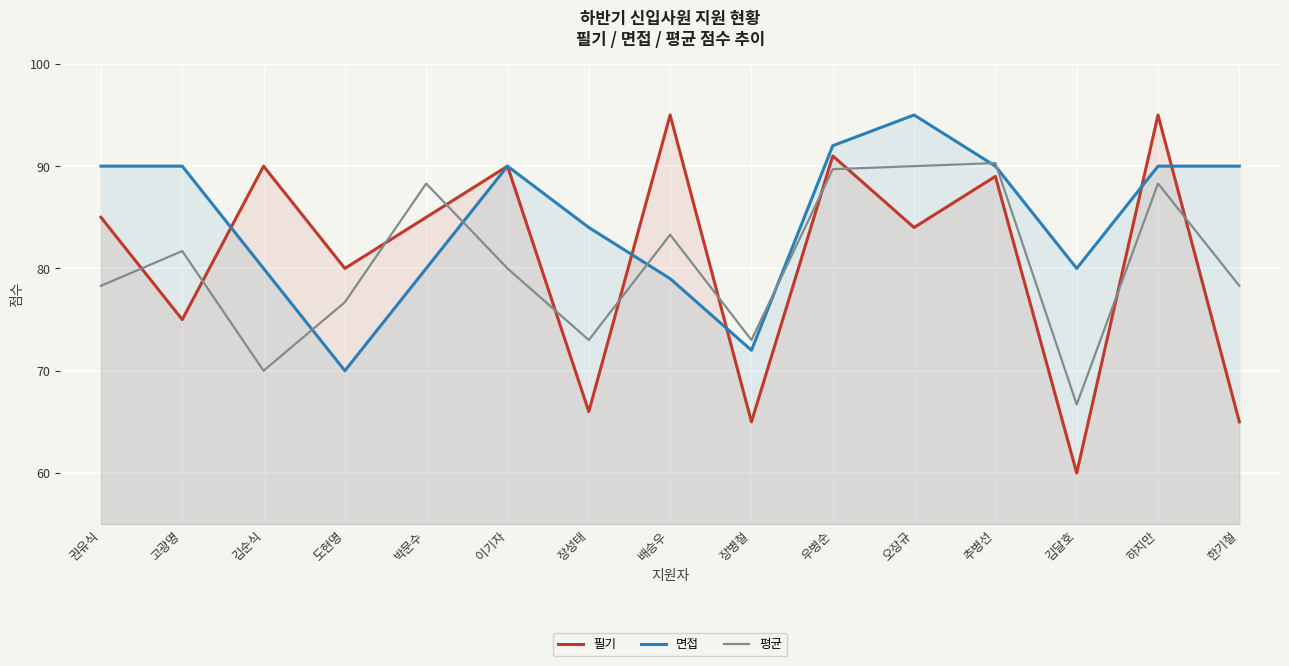

What is the difference between the maximum and minimum values in the 평균 series?

23.6